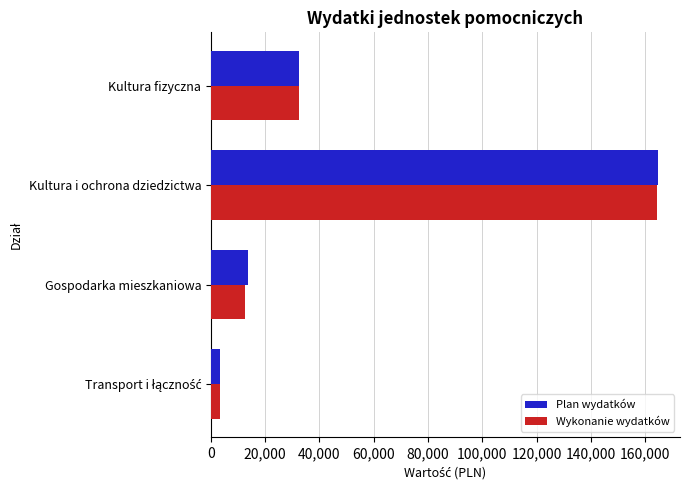

True or false: Plan wydatków has a value of 13758.4 at Gospodarka mieszkaniowa.

True